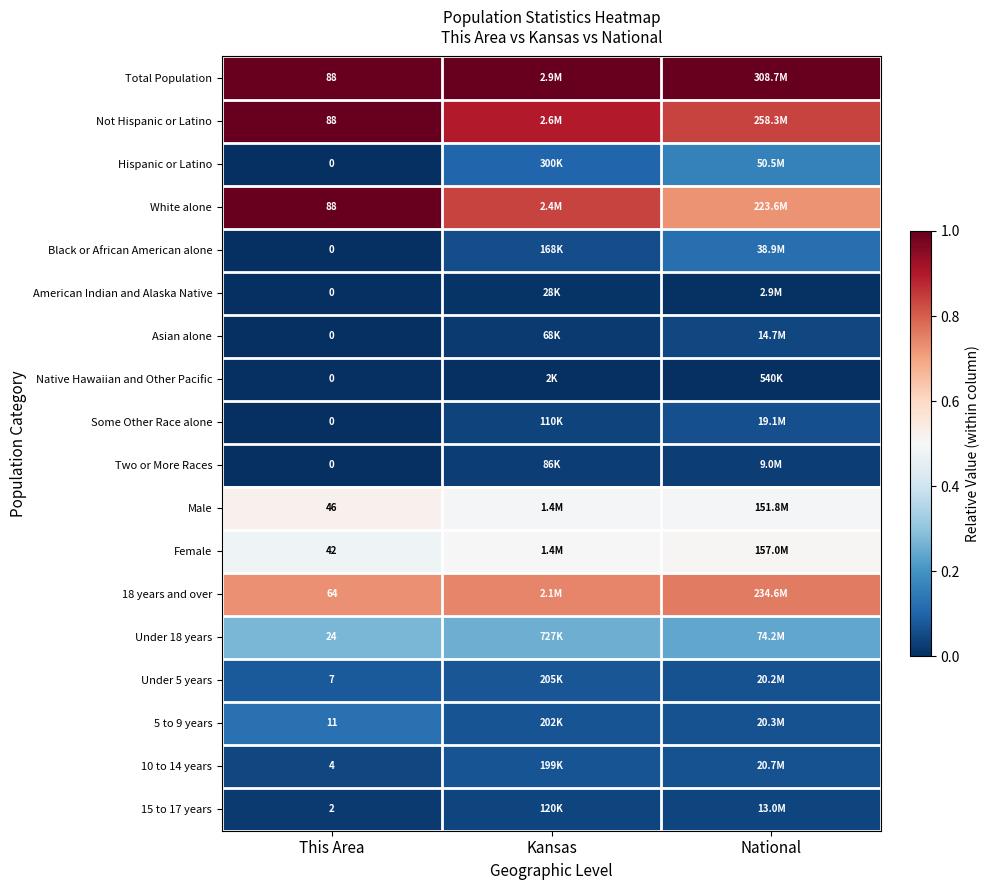

At which category does the chart reach its minimum across all series?

This Area